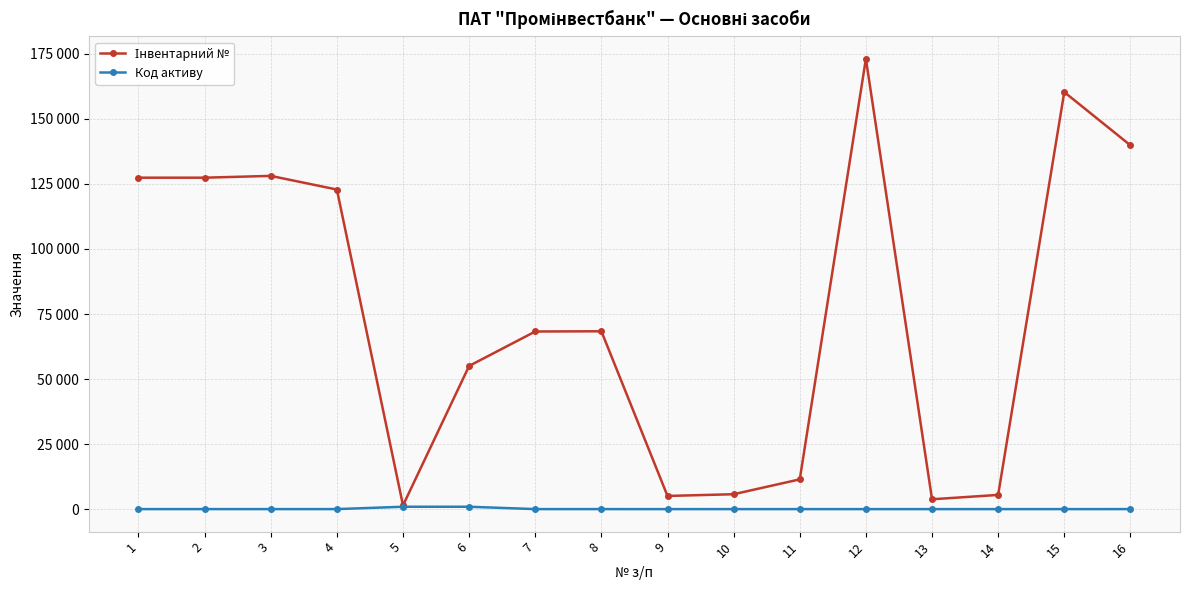

Does the chart have visible grid lines?

Yes